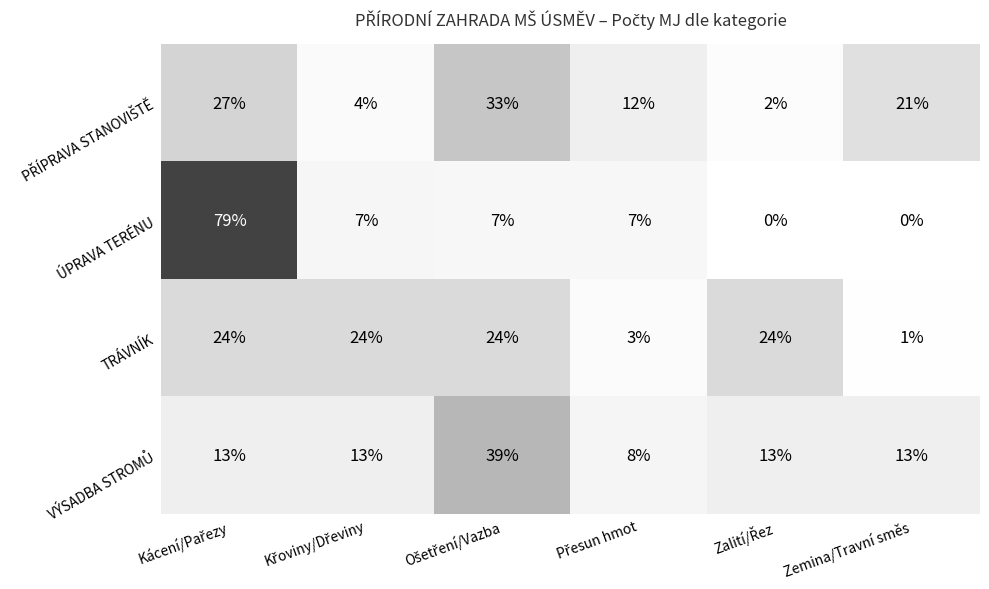

Which series has the widest spread of values?

ÚPRAVA TERÉNU